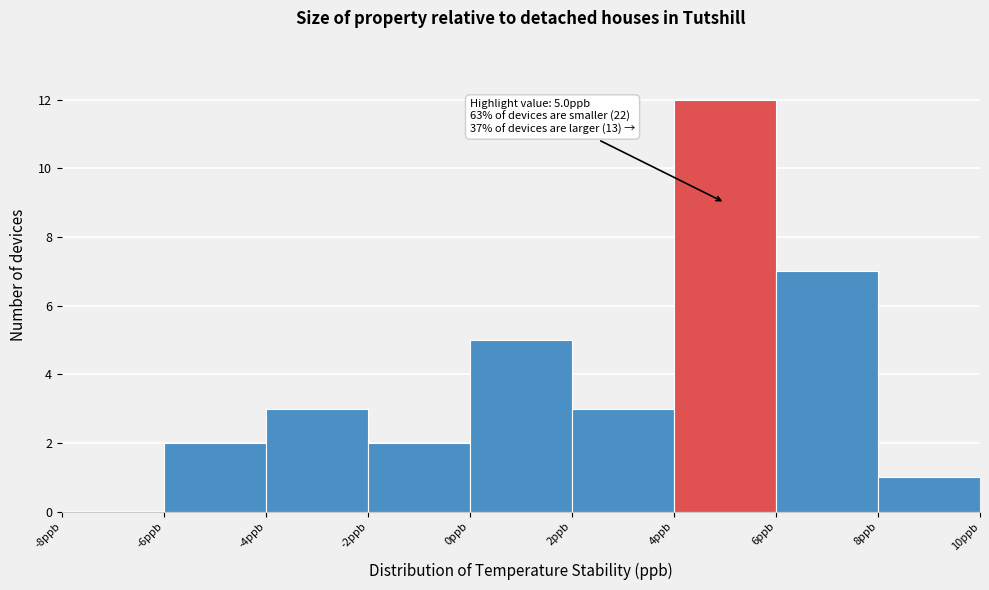

Which range on the x-axis has the tallest bar?

4 to 6